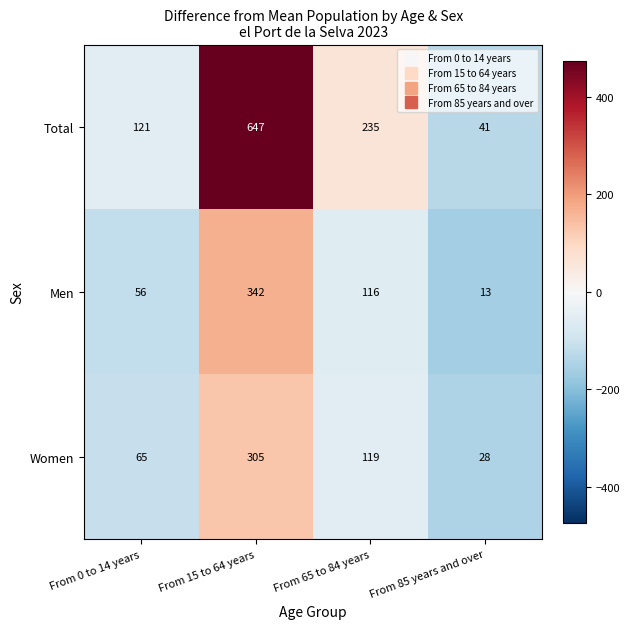

What is the smallest value displayed?

13